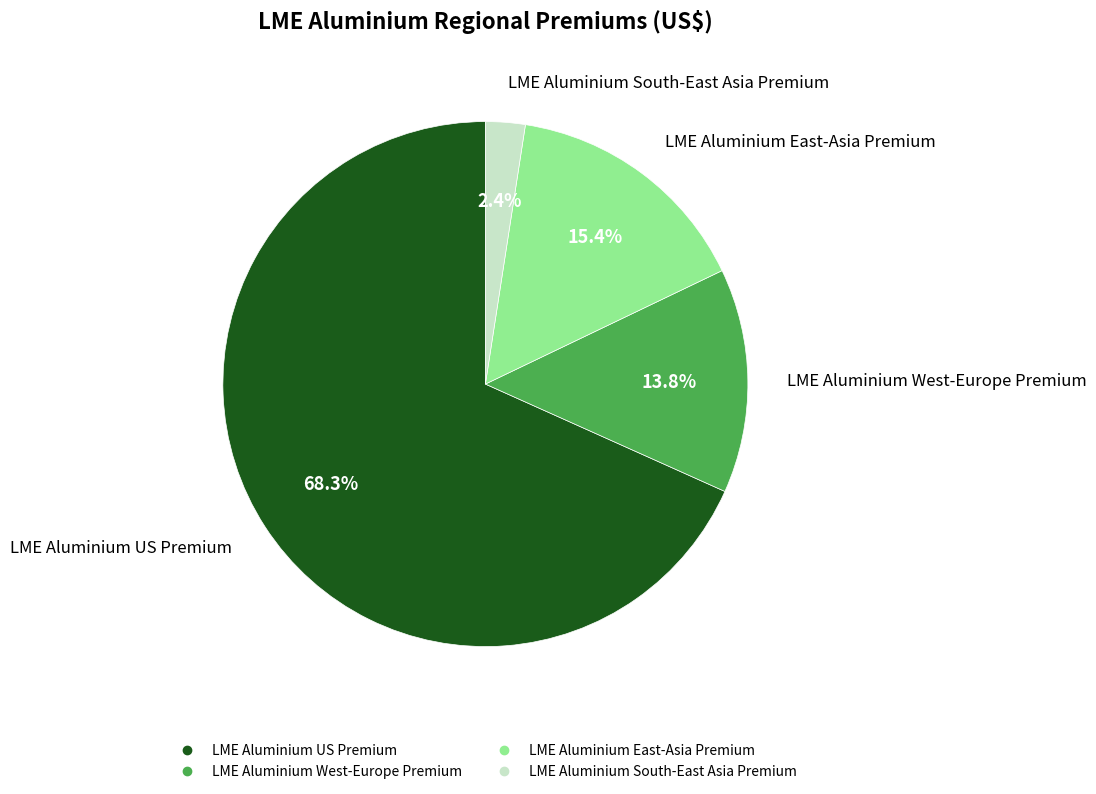

How many segments does this pie chart have?

4